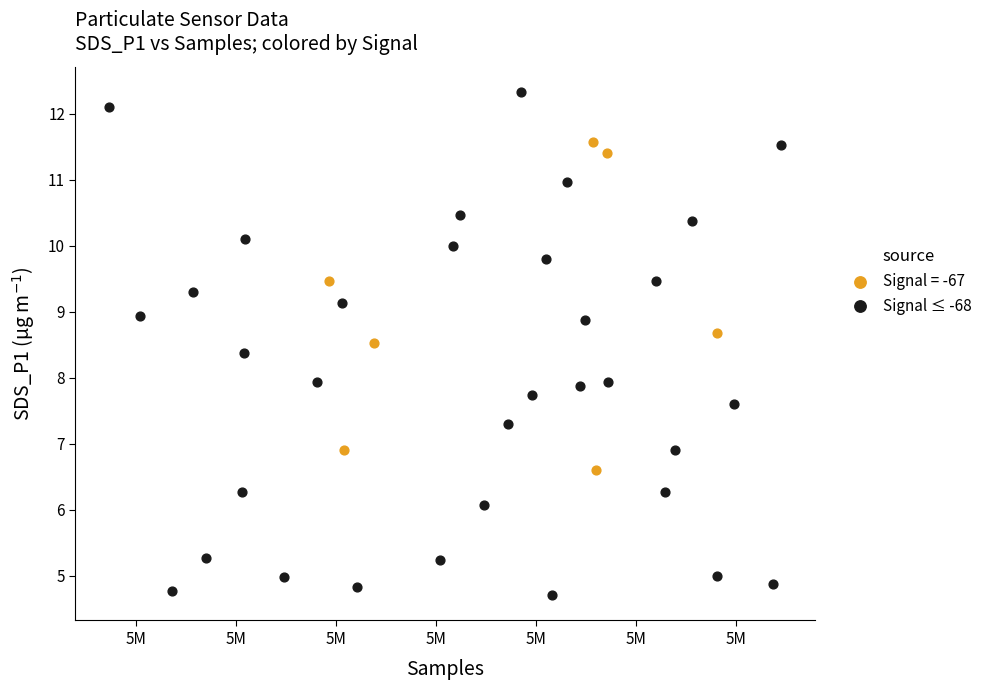

Which series contains the lowest Y value?

Signal ≤ -68